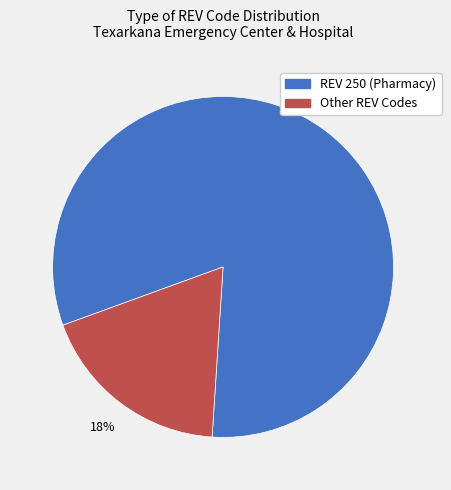

Does any single category account for the majority?

Yes